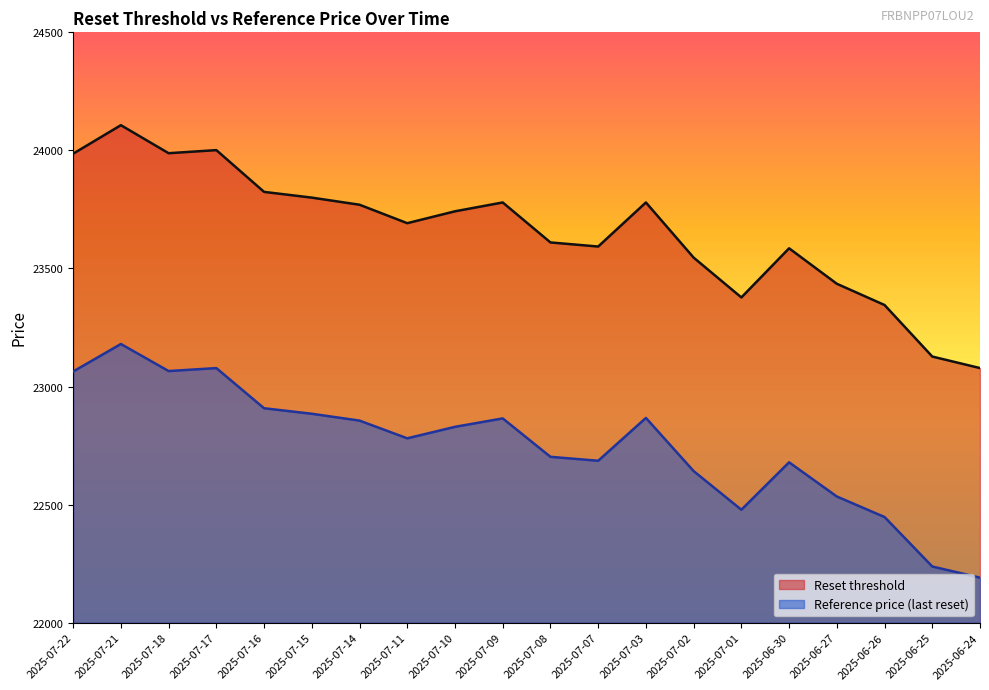

In Reset threshold, how many points are lower than both neighbors (excluding endpoints)?

4